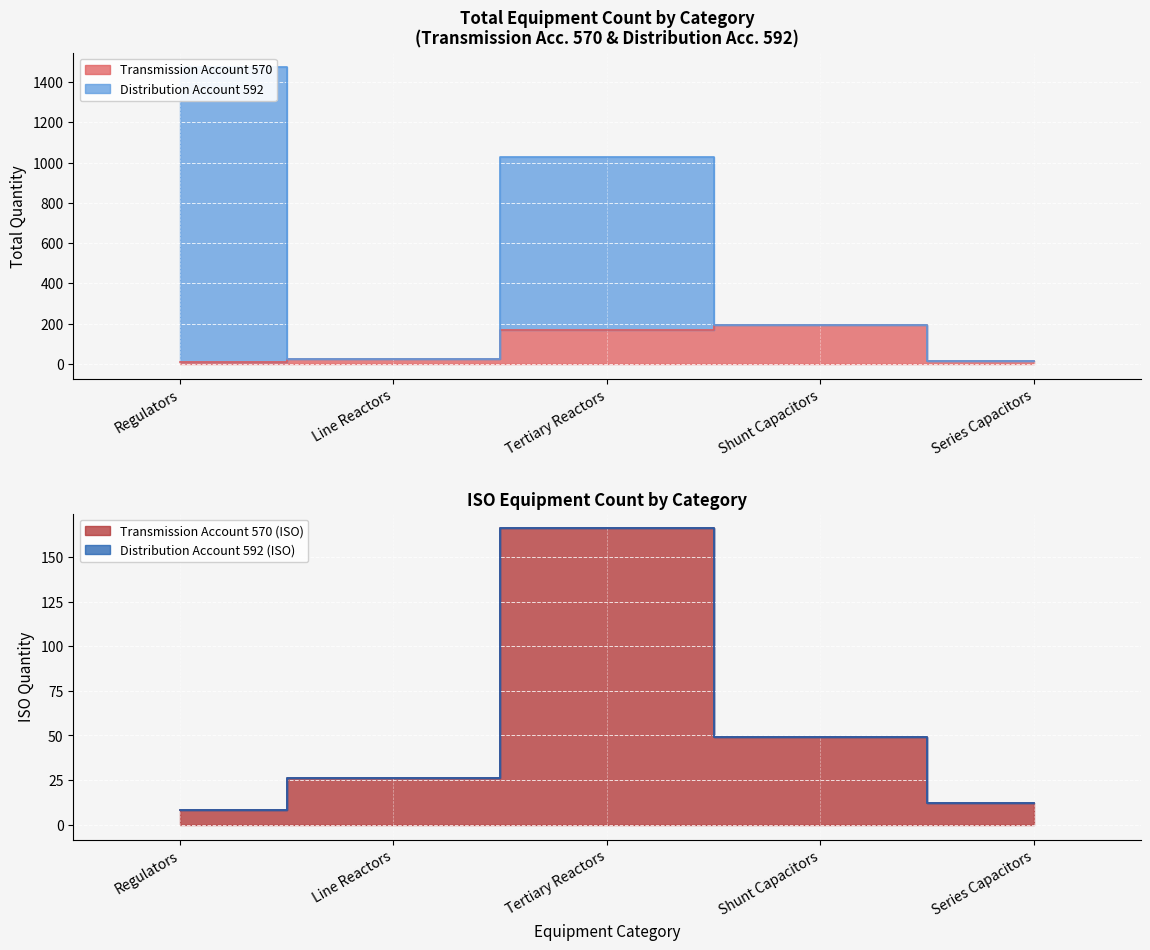

True or false: Transmission Account 570 has more than 1 interior local peaks.

False